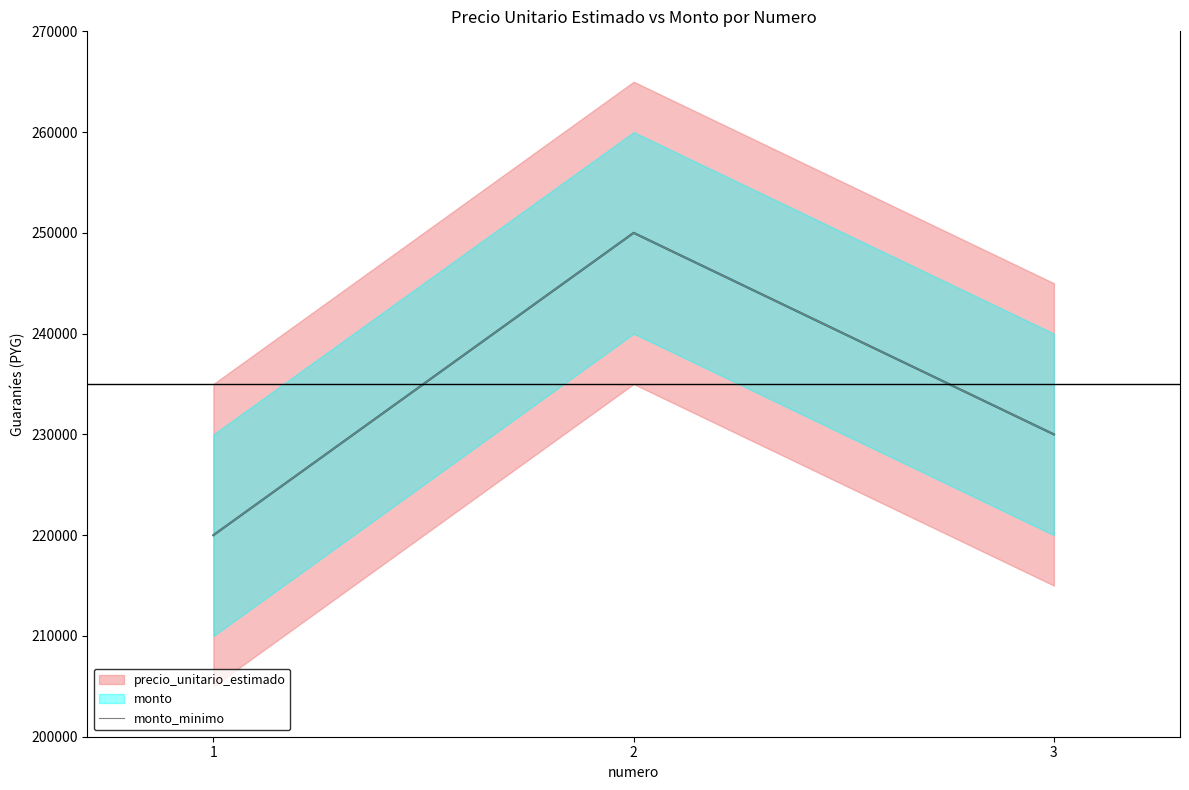

How many values are below 230000?

1